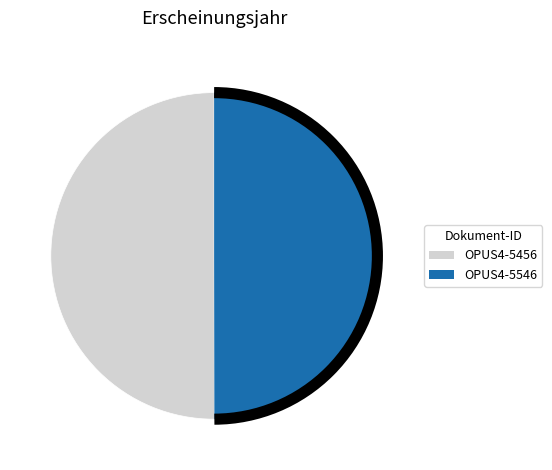

What is the ratio of the value at OPUS4-5456 to the value at OPUS4-5546?

1.0